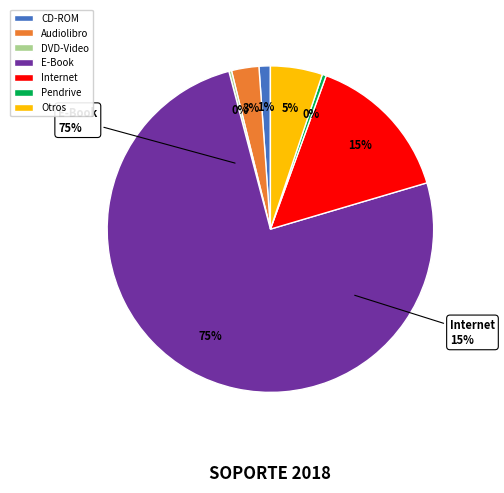

To the nearest percent, what percentage of the pie is Internet?

15%